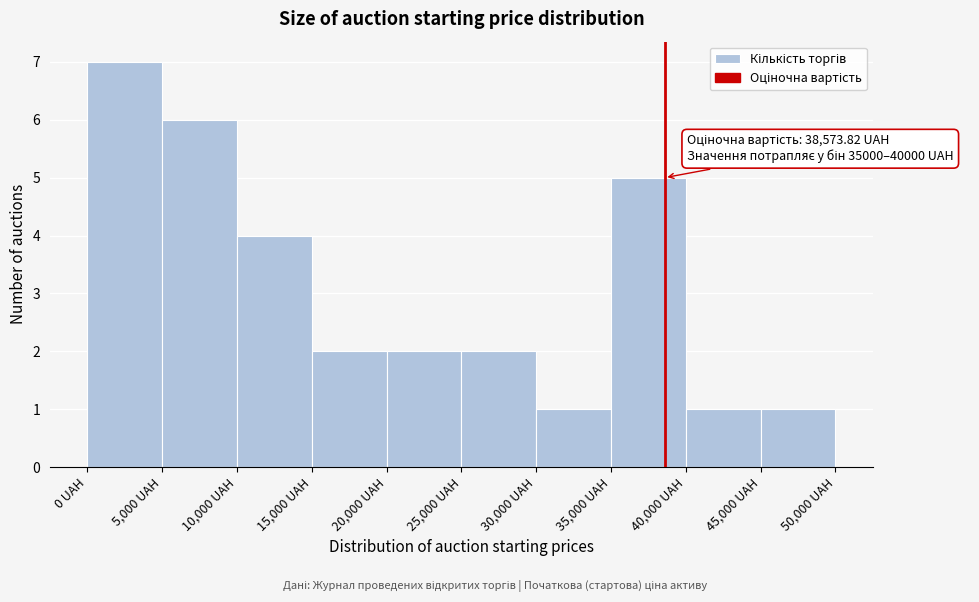

Over which range of the x-axis is the bar tallest?

0 to 5000